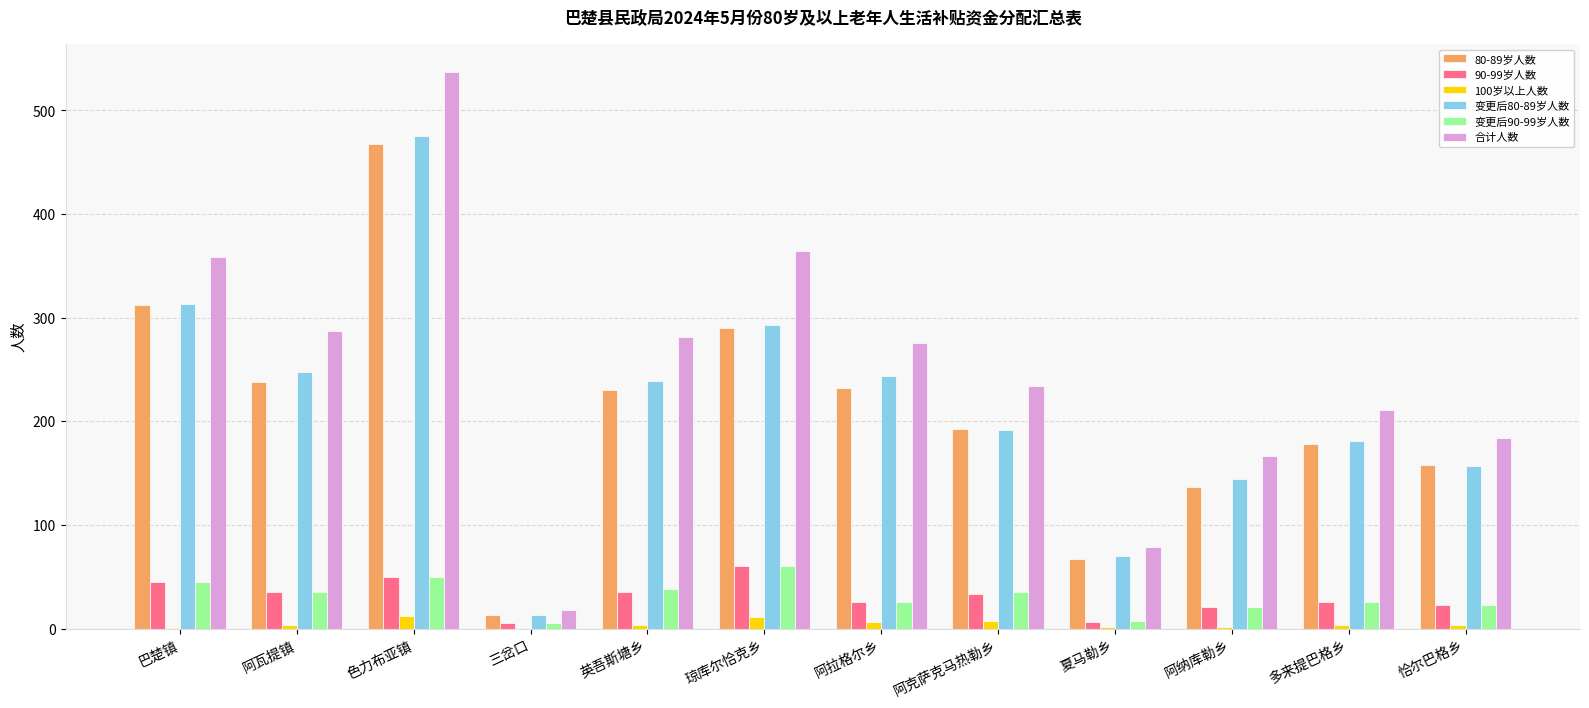

What is the sum of all 100岁以上人数 values?

57